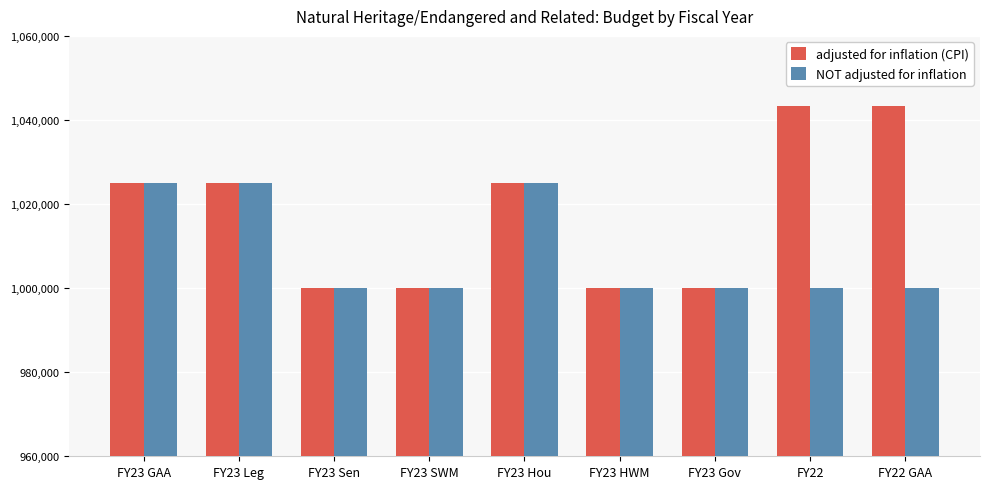

Reading left to right, extract all data points from this chart.

adjusted for inflation (CPI): FY23 GAA=1025000	FY23 Leg=1025000	FY23 Sen=1000000	FY23 SWM=1000000	FY23 Hou=1025000	FY23 HWM=1000000	FY23 Gov=1000000	FY22=1043262	FY22 GAA=1043262
NOT adjusted for inflation: FY23 GAA=1025000	FY23 Leg=1025000	FY23 Sen=1000000	FY23 SWM=1000000	FY23 Hou=1025000	FY23 HWM=1000000	FY23 Gov=1000000	FY22=1000000	FY22 GAA=1000000